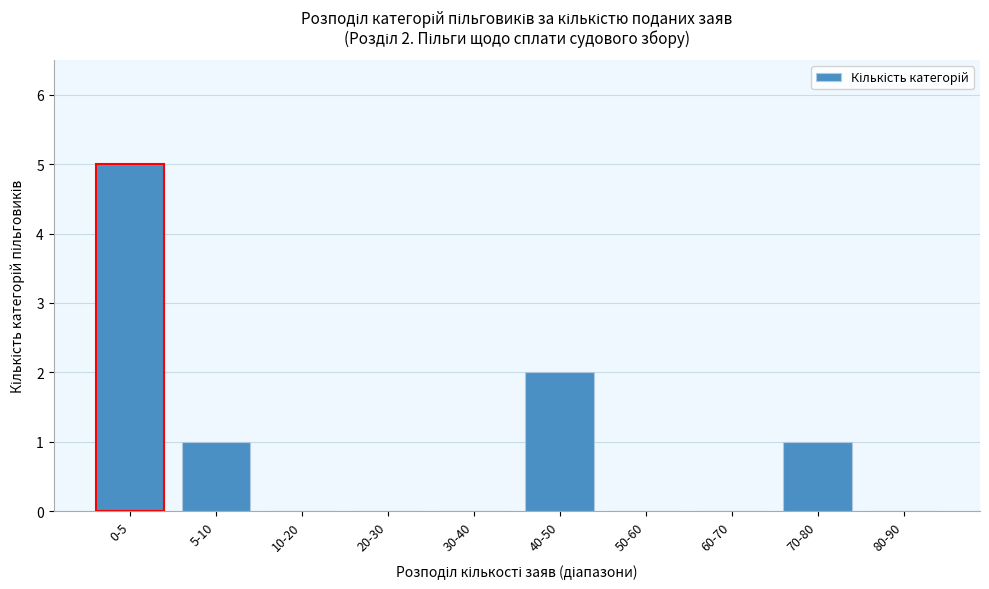

Reading left to right, extract all data points from this chart.

0-5=5	5-10=1	10-20=0	20-30=0	30-40=0	40-50=2	50-60=0	60-70=0	70-80=1	80-90=0